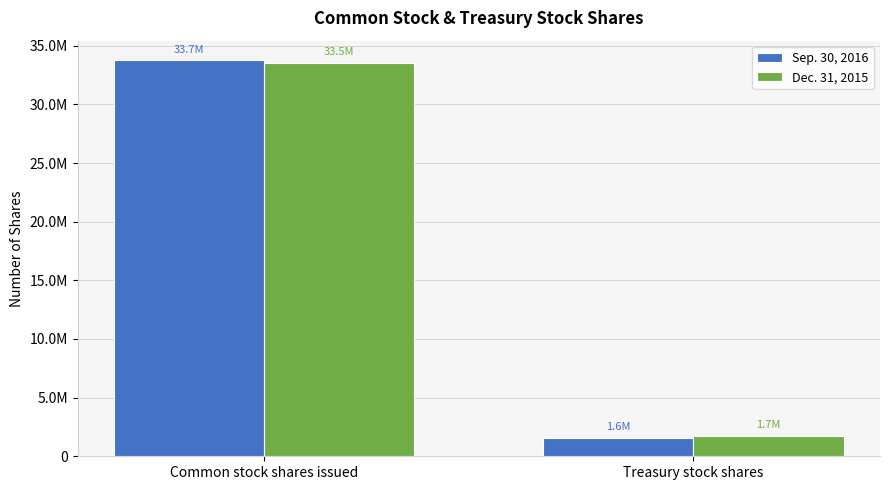

Rank the series at Treasury stock shares from lowest to highest value.

Sep. 30, 2016, Dec. 31, 2015